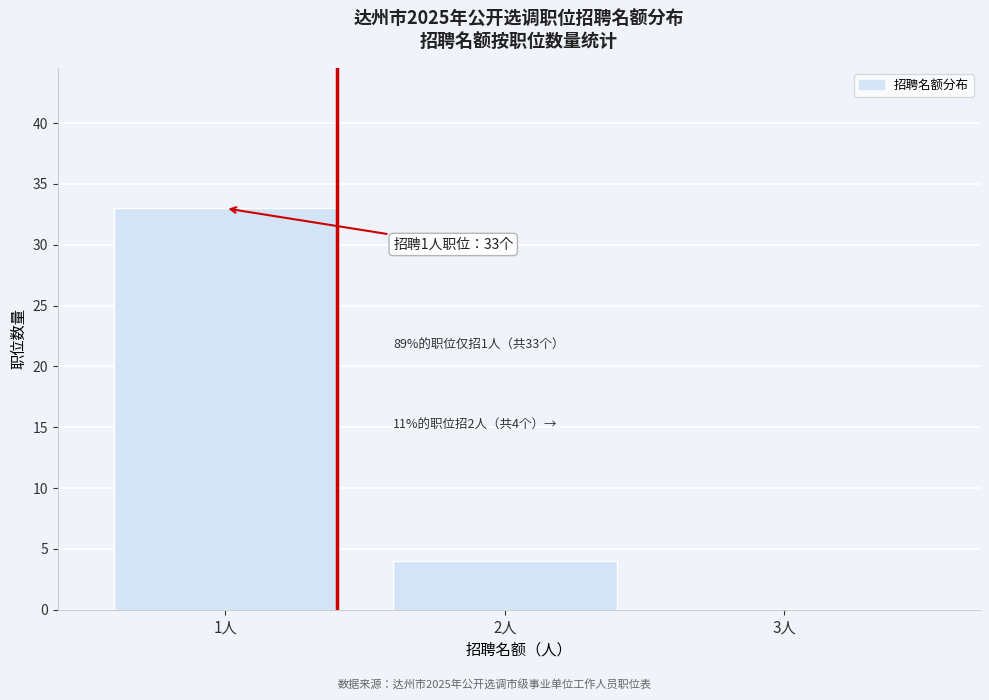

Reading right to left, what are all the values shown in this chart?

3人=0	2人=4	1人=33